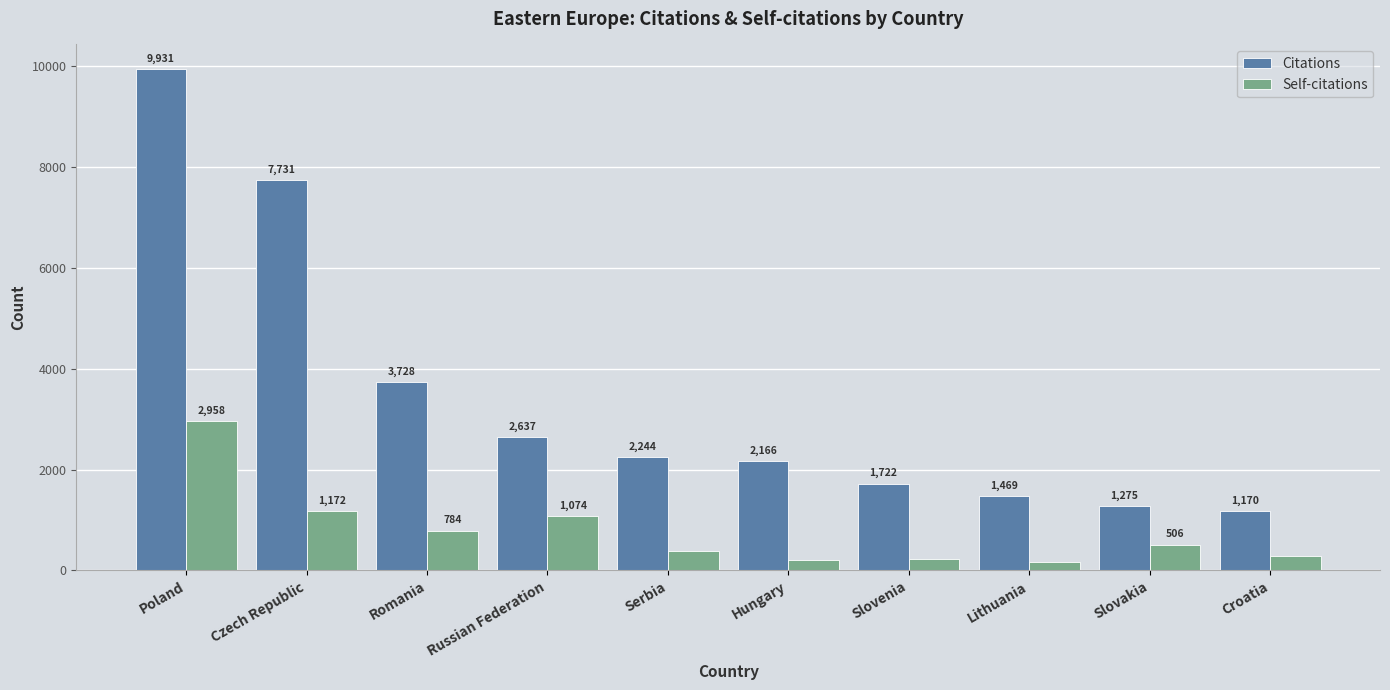

How many categories are shown in the chart?

10